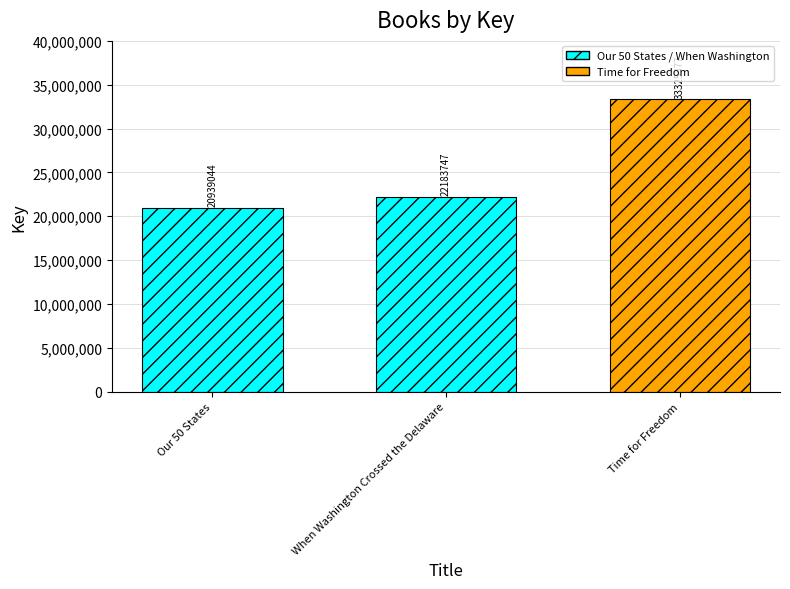

Is it true that the value at Time for Freedom is 33325377?

True